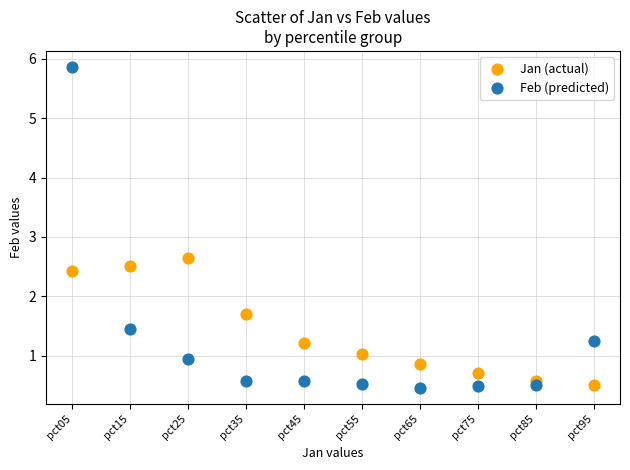

Which series has the largest Y range (max minus min)?

Feb (predicted)